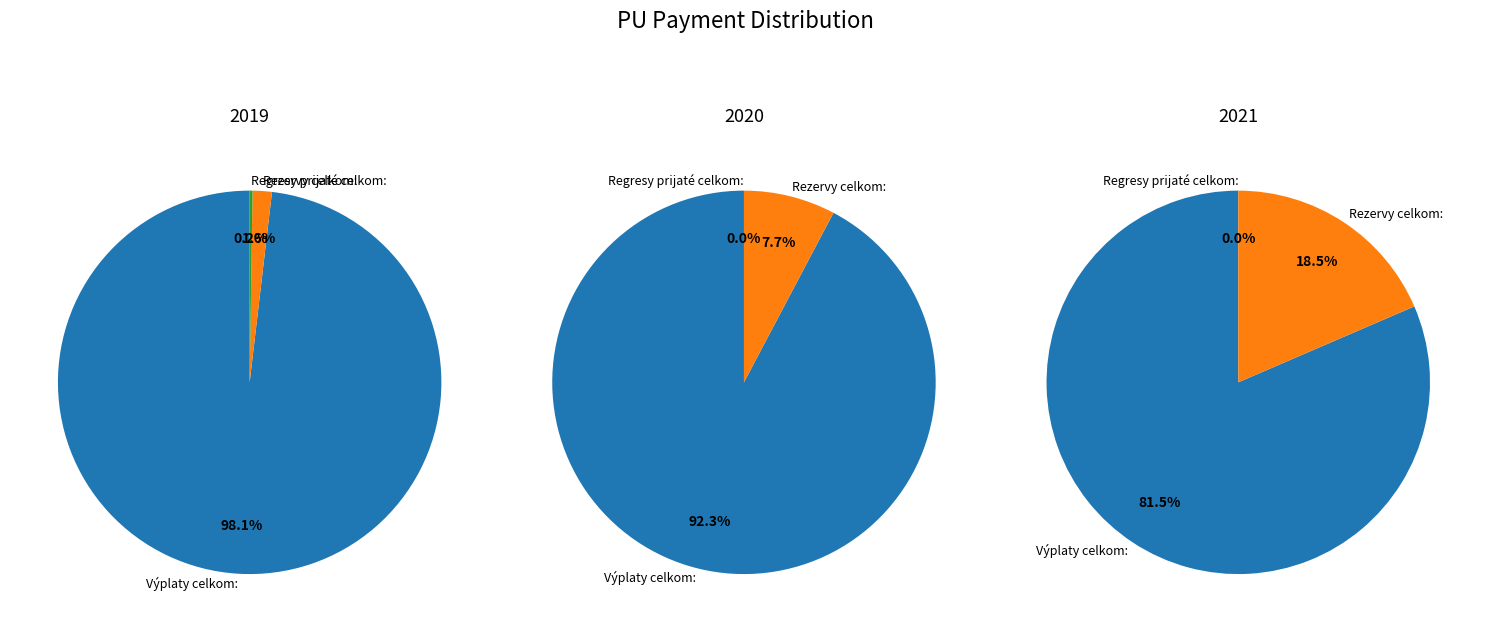

What is the smallest slice in the pie chart?

Regresy prijaté celkom: